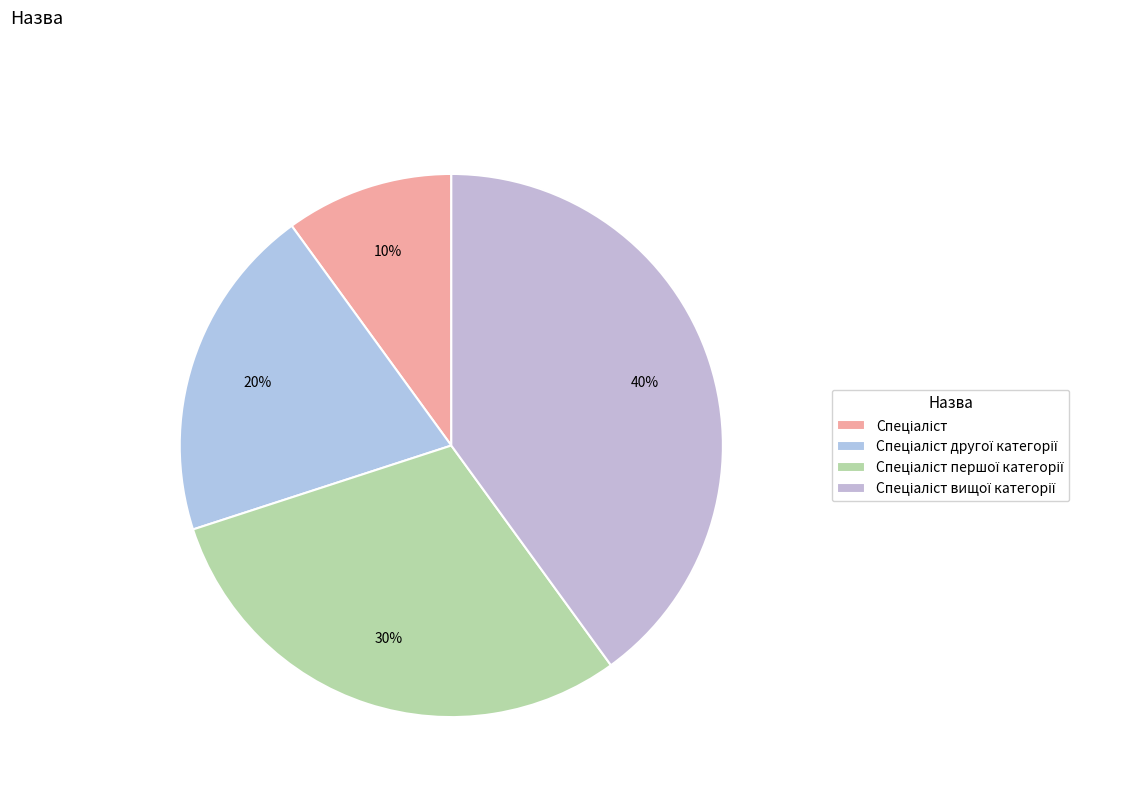

Which category has the smallest portion of the pie?

Спеціаліст